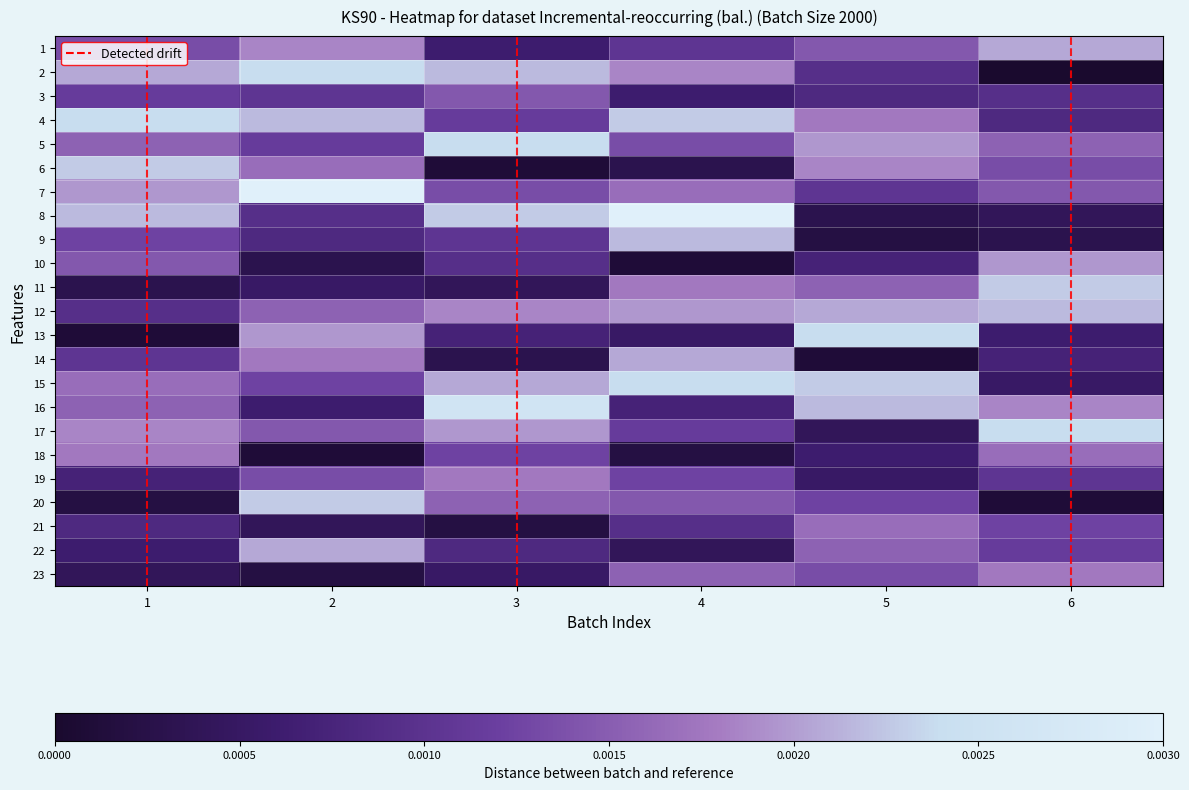

Reading left to right, list all the values displayed in this chart.

1: 1=0.0	2=0.0	3=0.0	4=0.0	5=0.0	6=0.0
2: 1=0.0	2=0.0	3=0.0	4=0.0	5=0.0	6=0.0
3: 1=0.0	2=0.0	3=0.0	4=0.0	5=0.0	6=0.0
4: 1=0.0	2=0.0	3=0.0	4=0.0	5=0.0	6=0.0
5: 1=0.0	2=0.0	3=0.0	4=0.0	5=0.0	6=0.0
6: 1=0.0	2=0.0	3=0.0	4=0.0	5=0.0	6=0.0
7: 1=0.0	2=0.0	3=0.0	4=0.0	5=0.0	6=0.0
8: 1=0.0	2=0.0	3=0.0	4=0.0	5=0.0	6=0.0
9: 1=0.0	2=0.0	3=0.0	4=0.0	5=0.0	6=0.0
10: 1=0.0	2=0.0	3=0.0	4=0.0	5=0.0	6=0.0
11: 1=0.0	2=0.0	3=0.0	4=0.0	5=0.0	6=0.0
12: 1=0.0	2=0.0	3=0.0	4=0.0	5=0.0	6=0.0
13: 1=0.0	2=0.0	3=0.0	4=0.0	5=0.0	6=0.0
14: 1=0.0	2=0.0	3=0.0	4=0.0	5=0.0	6=0.0
15: 1=0.0	2=0.0	3=0.0	4=0.0	5=0.0	6=0.0
16: 1=0.0	2=0.0	3=0.0	4=0.0	5=0.0	6=0.0
17: 1=0.0	2=0.0	3=0.0	4=0.0	5=0.0	6=0.0
18: 1=0.0	2=0.0	3=0.0	4=0.0	5=0.0	6=0.0
19: 1=0.0	2=0.0	3=0.0	4=0.0	5=0.0	6=0.0
20: 1=0.0	2=0.0	3=0.0	4=0.0	5=0.0	6=0.0
21: 1=0.0	2=0.0	3=0.0	4=0.0	5=0.0	6=0.0
22: 1=0.0	2=0.0	3=0.0	4=0.0	5=0.0	6=0.0
23: 1=0.0	2=0.0	3=0.0	4=0.0	5=0.0	6=0.0